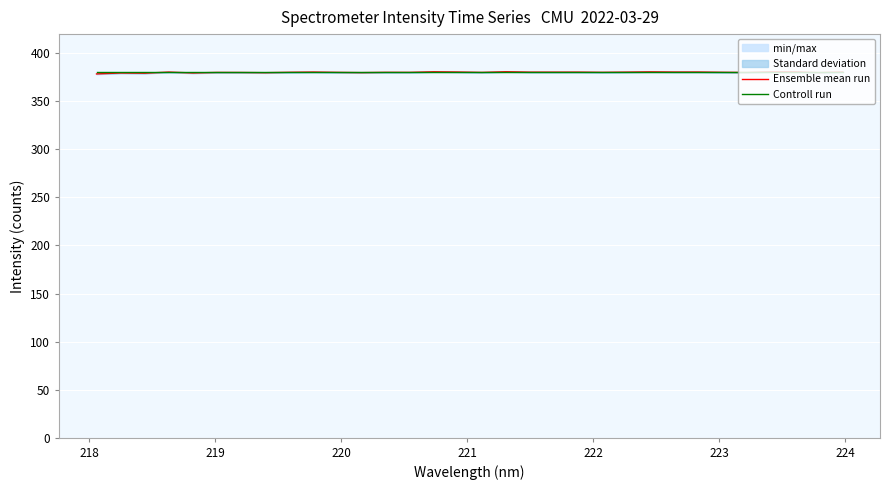

What is the lowest value of the Ensemble mean run series?

378.6